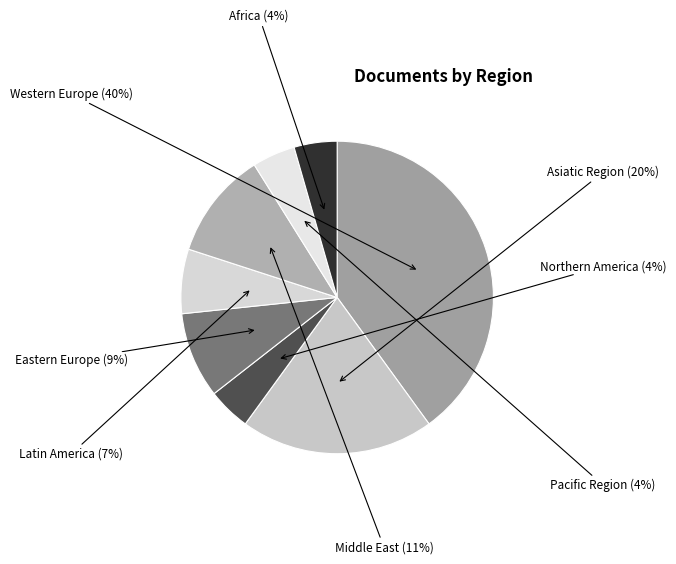

Is the sum of Pacific Region and Africa greater than half?

No